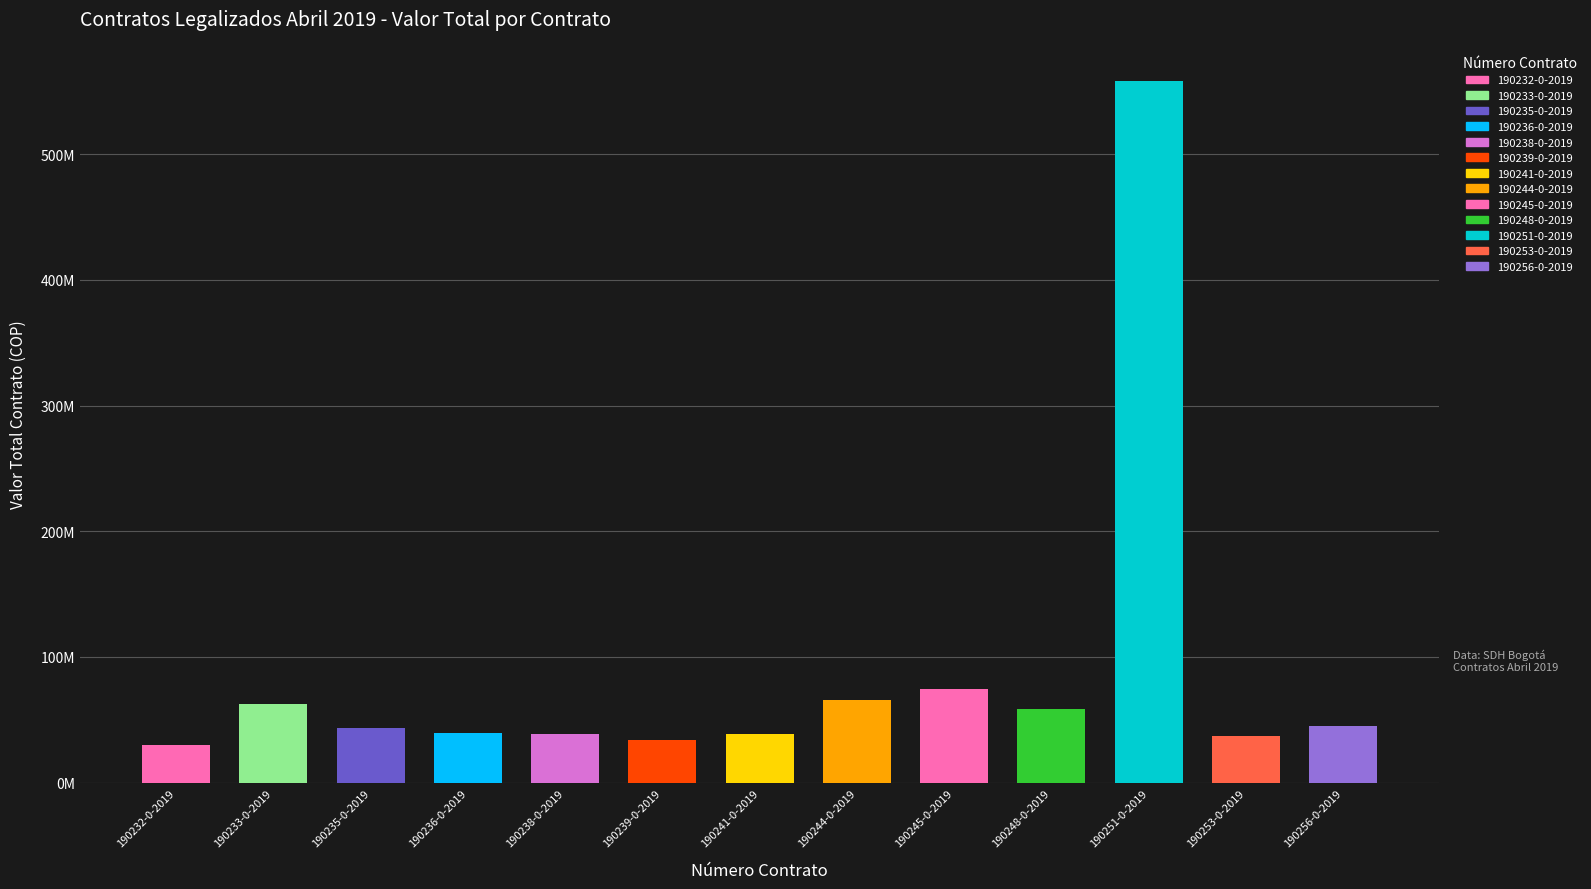

How many data points are less than 43399296?

6